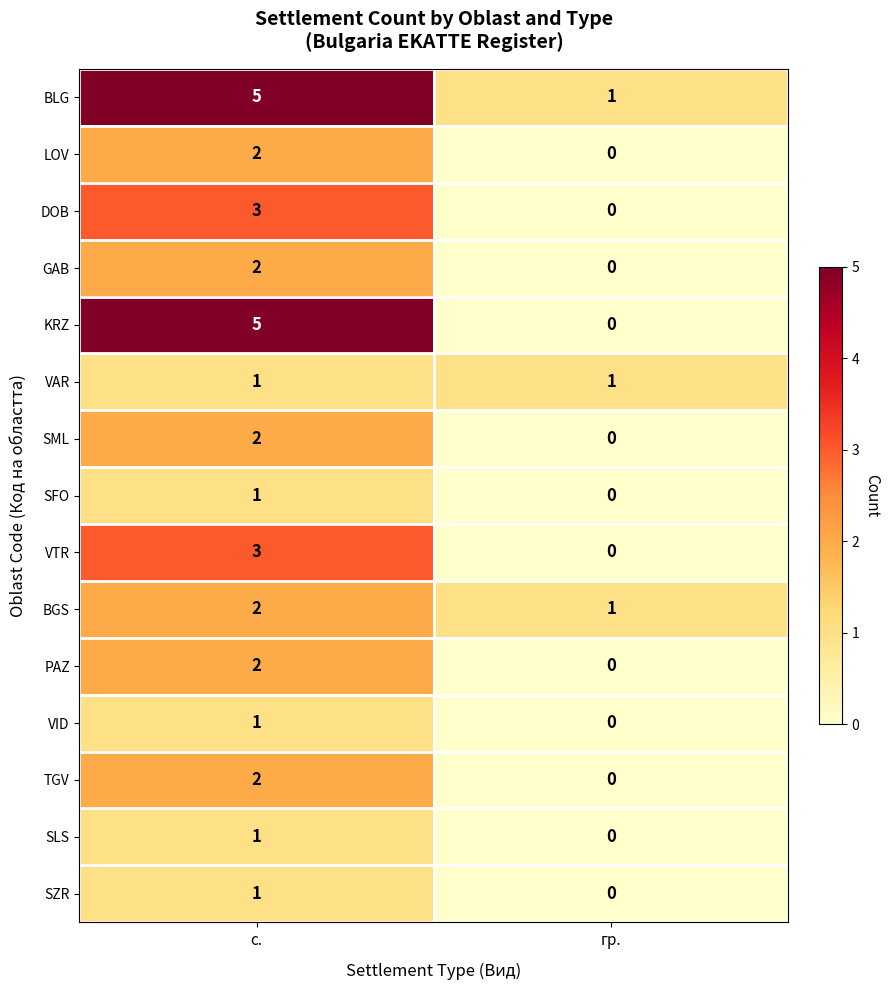

What is the maximum value shown in the chart?

5